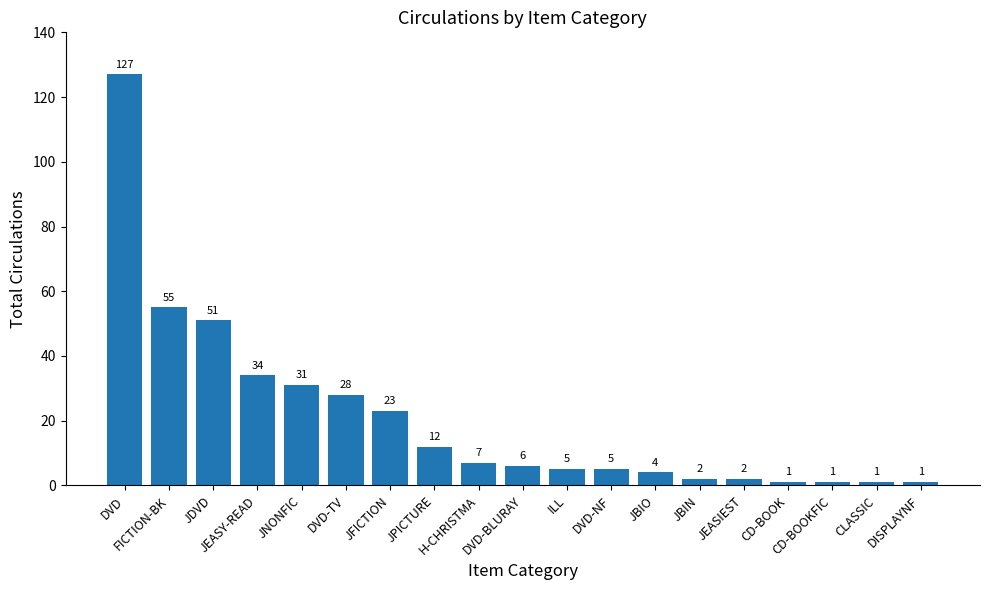

What is the label of the 13th bar from the left?

JBIO